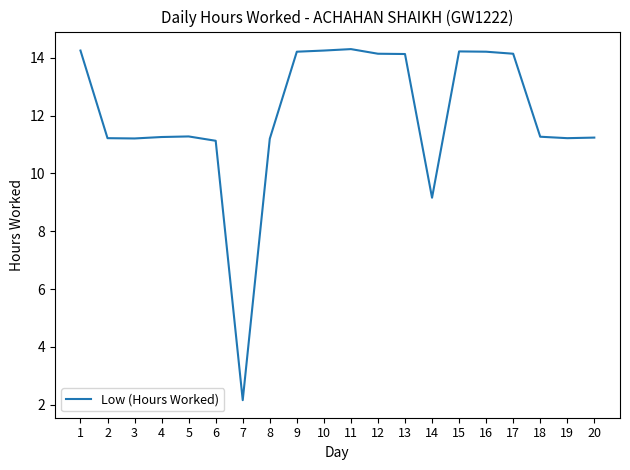

Which category has the lowest value across all series?

7